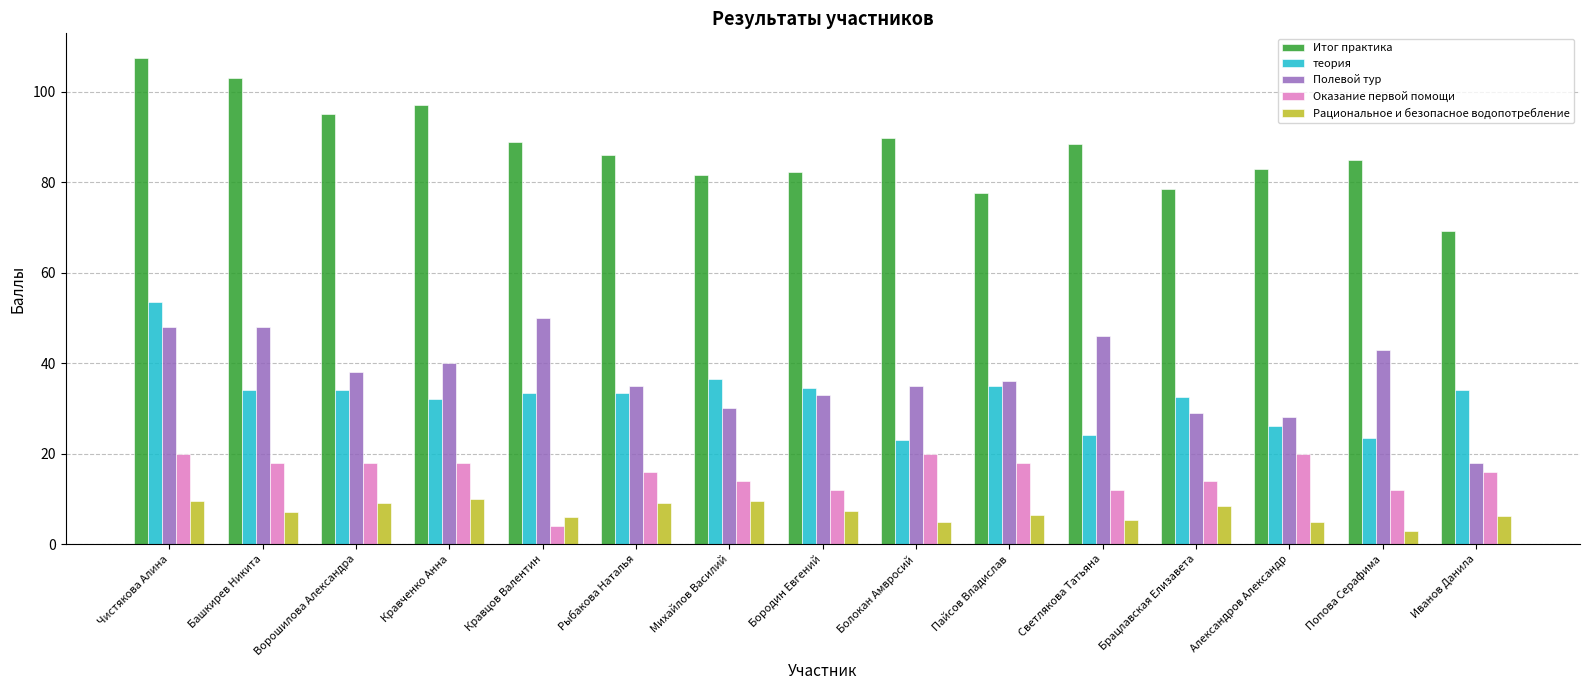

What is the label of the 8th bar from the left?

Бородин Евгений